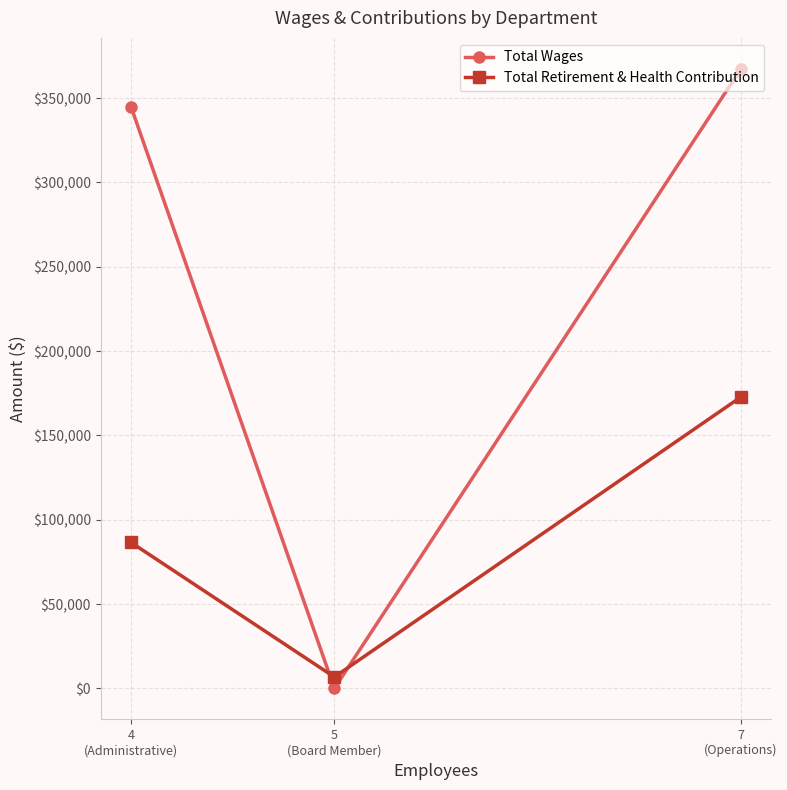

Reading left to right, extract all data points from this chart.

Total Wages: 344838	0	367346
Total Retirement & Health Contribution: 86542	6762	172802